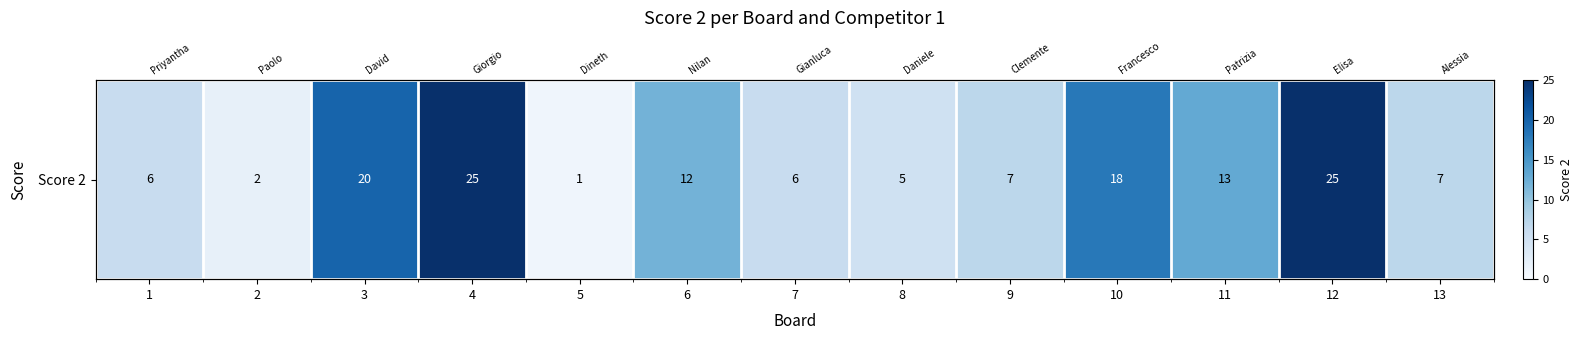

What is the greatest value displayed?

25